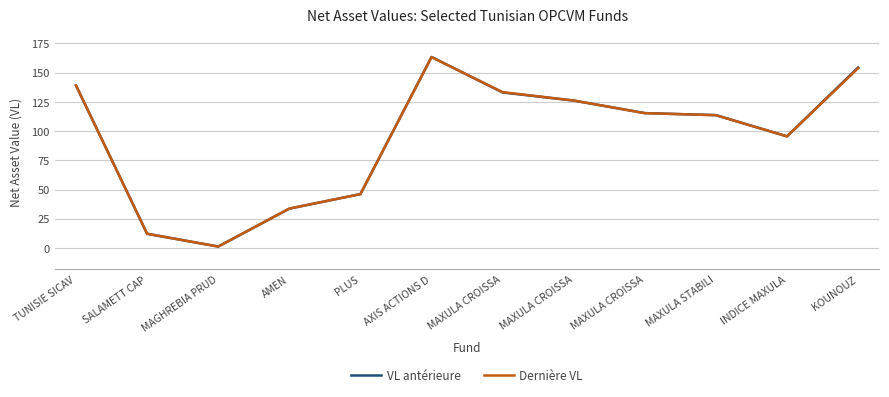

What is the value of the Dernière VL point at the 5th from the left?

46.1